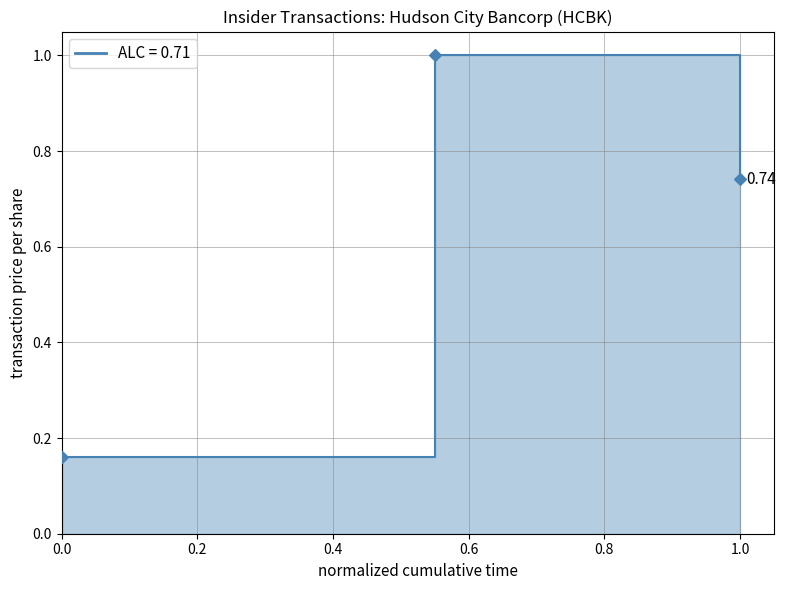

What is the range of Y values (max minus min)?

0.8